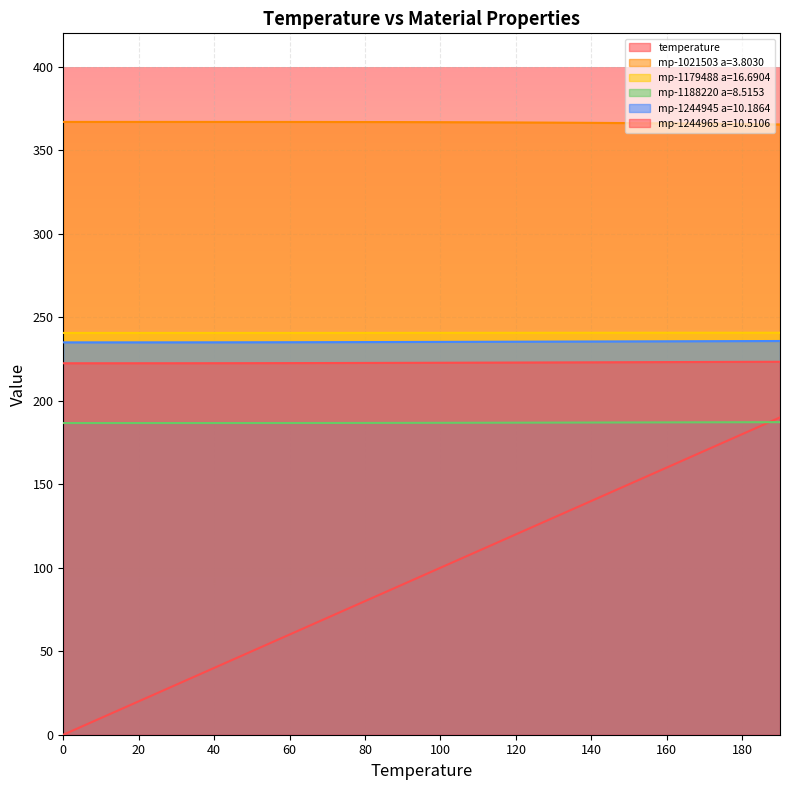

What is the lowest value of the mp-1244945 a=10.1864 series?

235.0